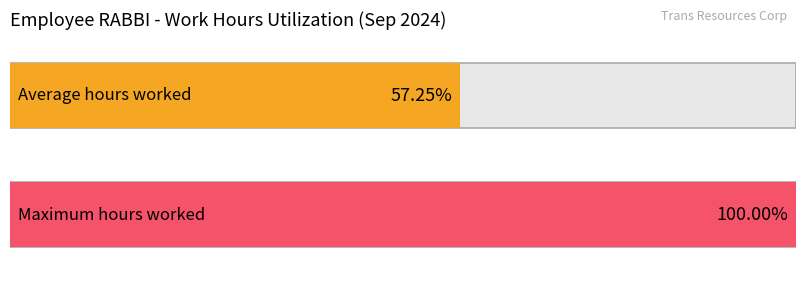

Does the chart contain any negative values?

No